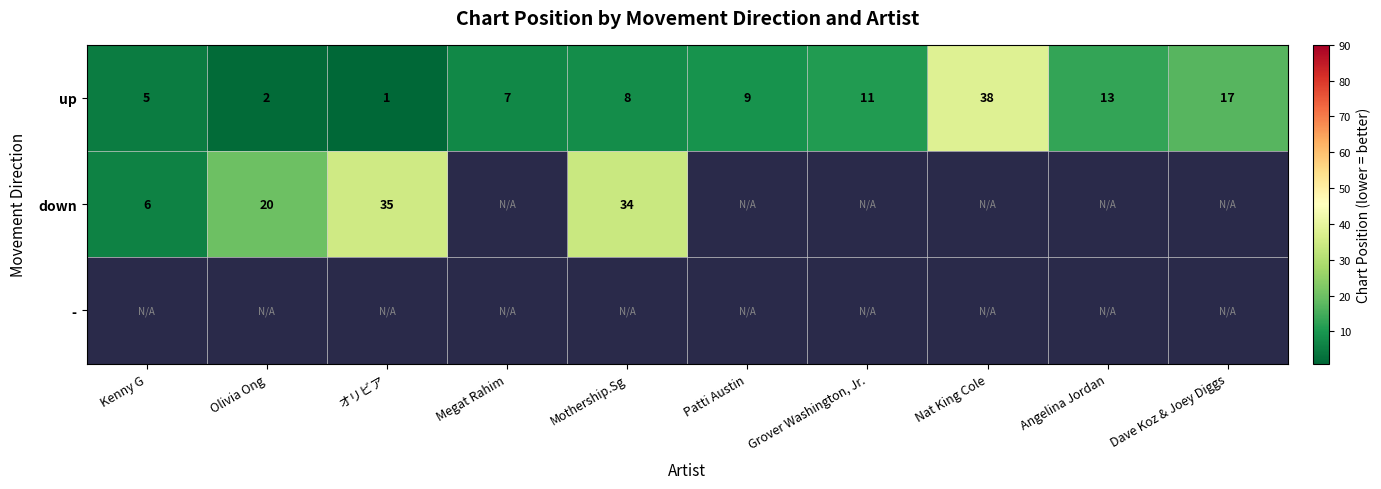

The value of down at Olivia Ong is 30. True or false?

False